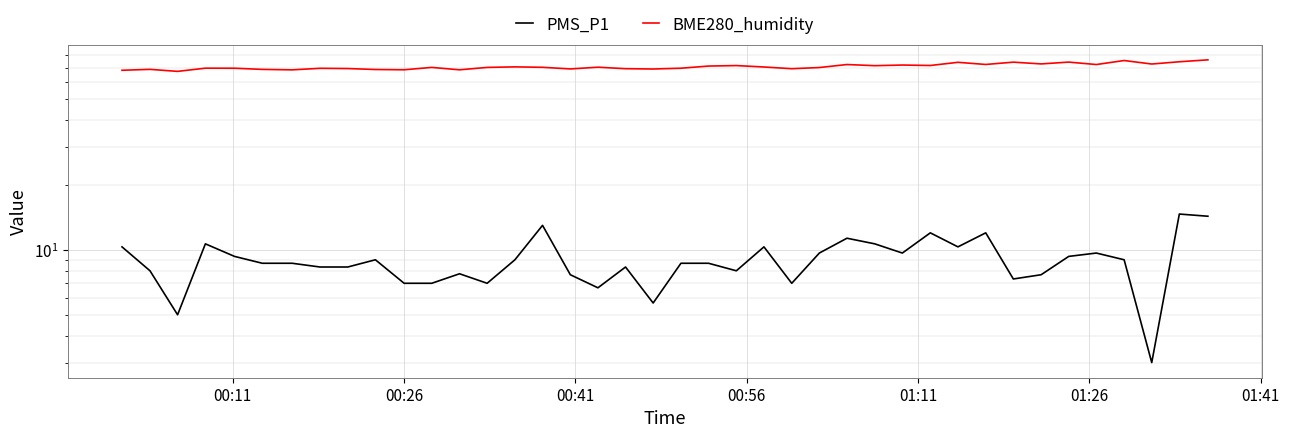

True or false: PMS_P1 and BME280_humidity cross at least once.

False